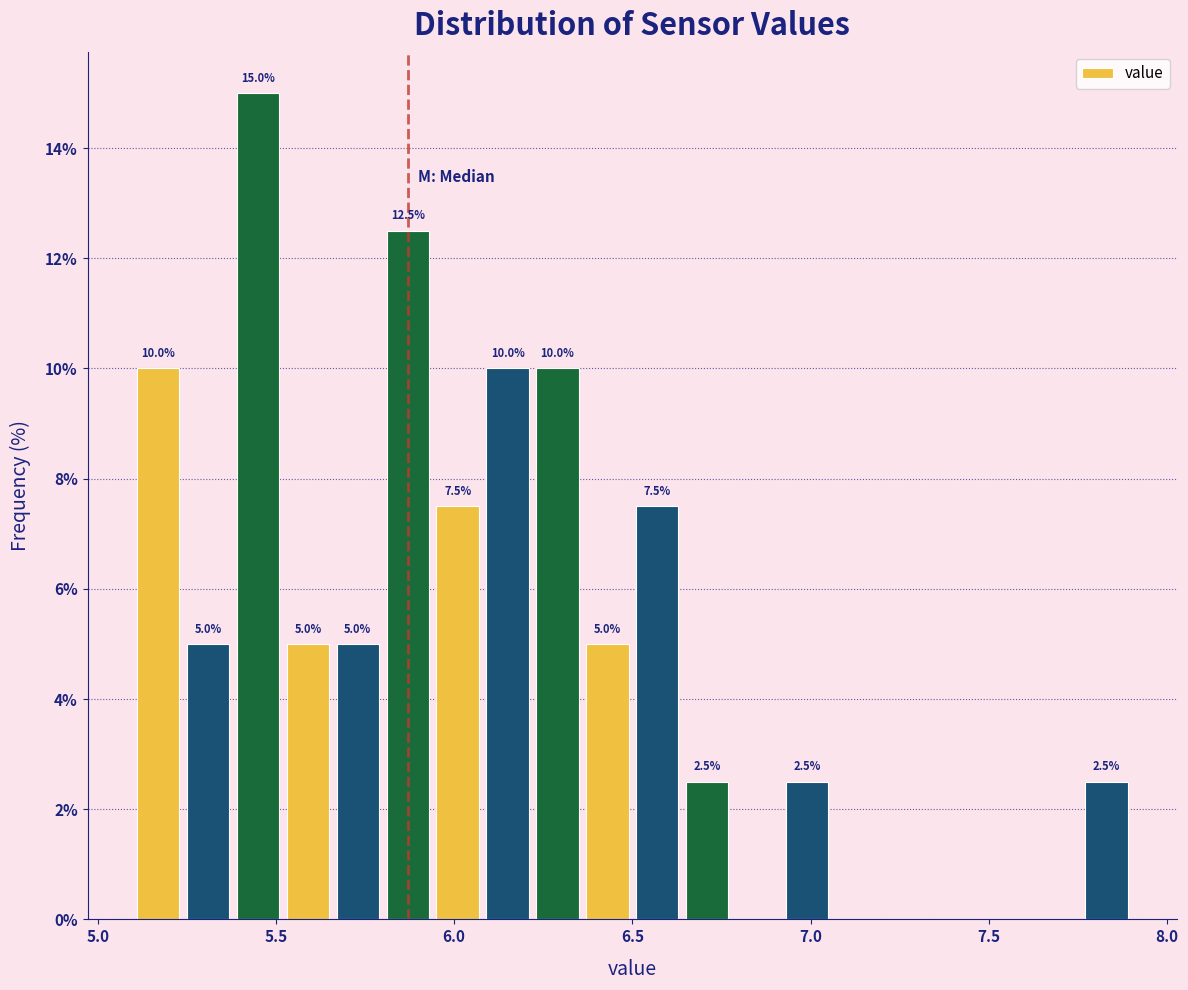

Read against the x-axis, roughly where is the centre of the tallest bar?

5.45